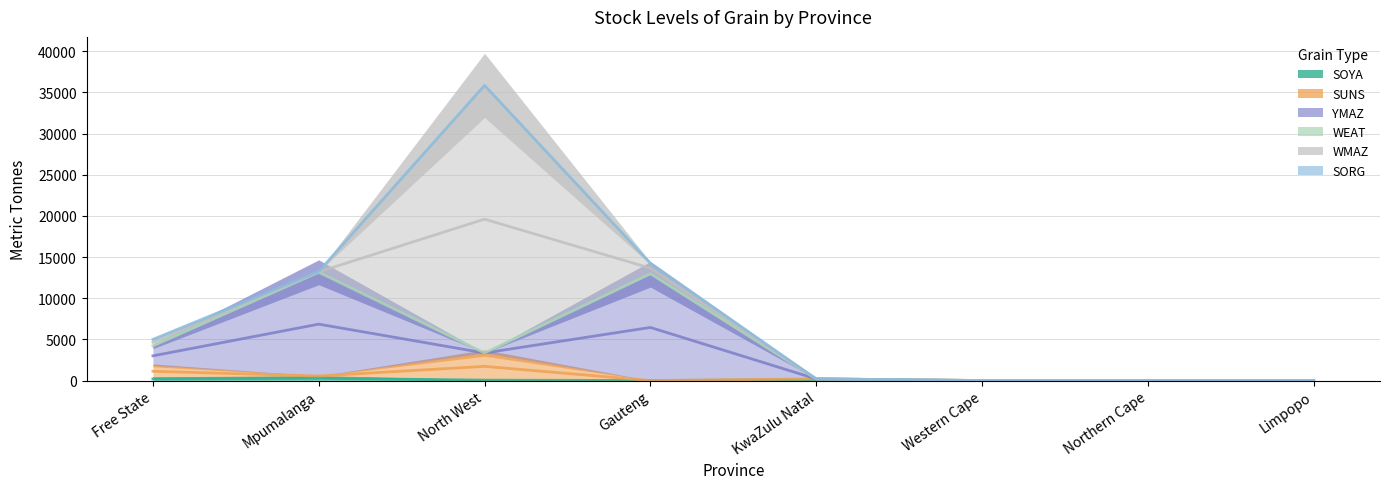

What is the value of the WEAT point at the 1st from the left?

150